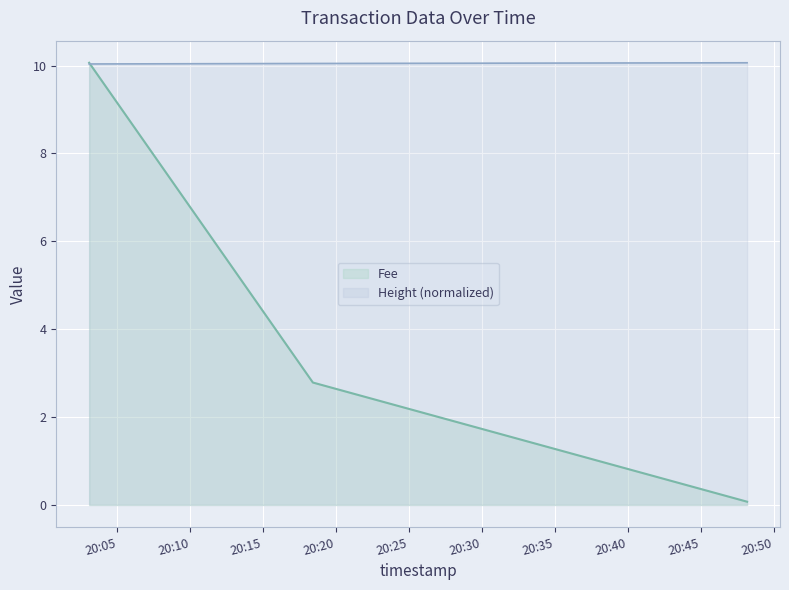

How many lines are shown in the chart?

2